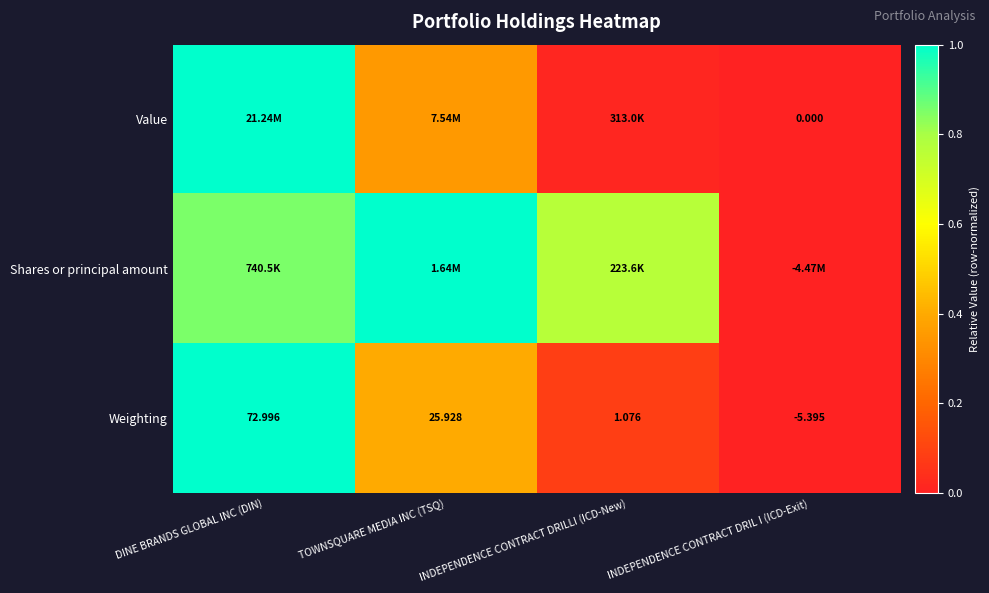

At which label does Weighting first exceed 25?

DINE BRANDS GLOBAL INC (DIN)